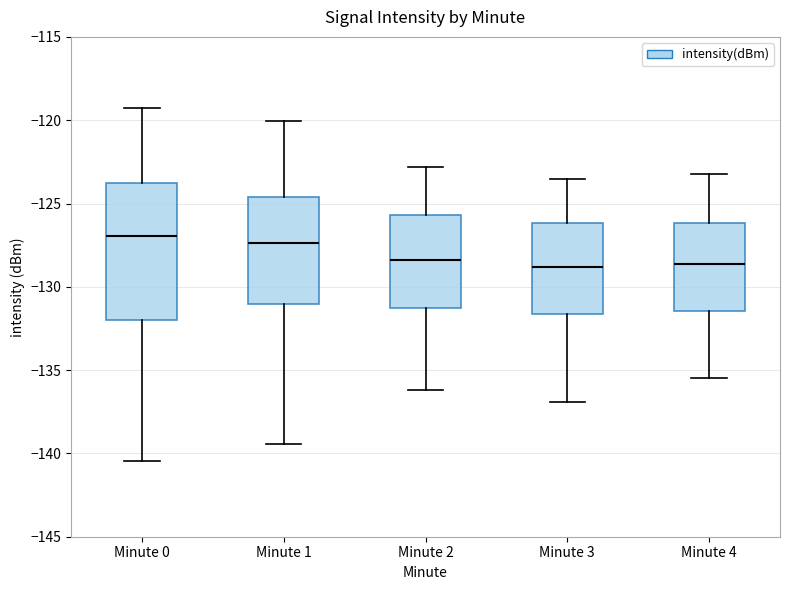

Which box is the tallest, from its lower edge to its upper edge?

Minute 0